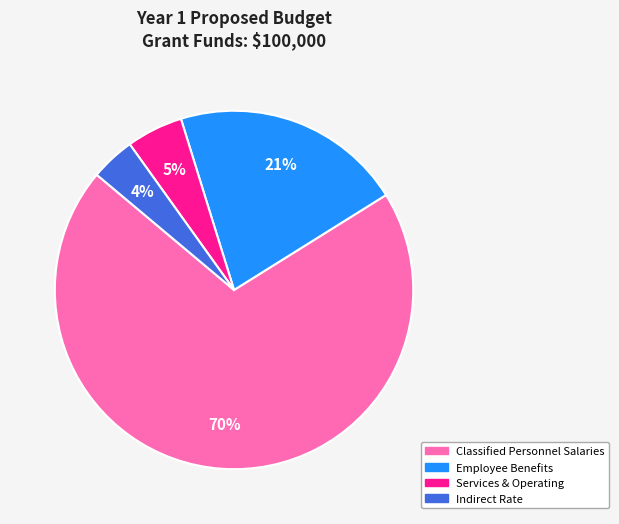

Is there any slice that represents more than half of the pie?

Yes